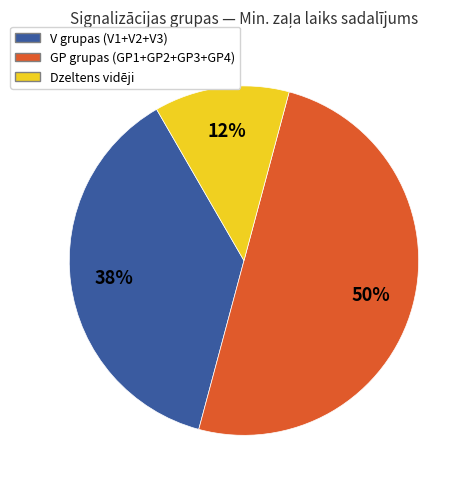

To the nearest percent, what is the average slice percentage?

33%